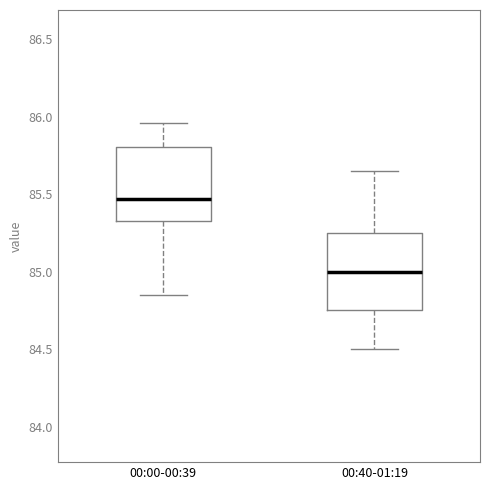

Reading left to right, read every box against the y-axis: the position of its median line, the range the box covers, and the ends of its whiskers. The values are not printed on the chart, so give them approximately, as read against the axis.

00:00-00:39: median 85.45, box 85.35 to 85.80, whiskers 84.85 to 85.95
00:40-01:19: median 85.00, box 84.75 to 85.25, whiskers 84.50 to 85.65